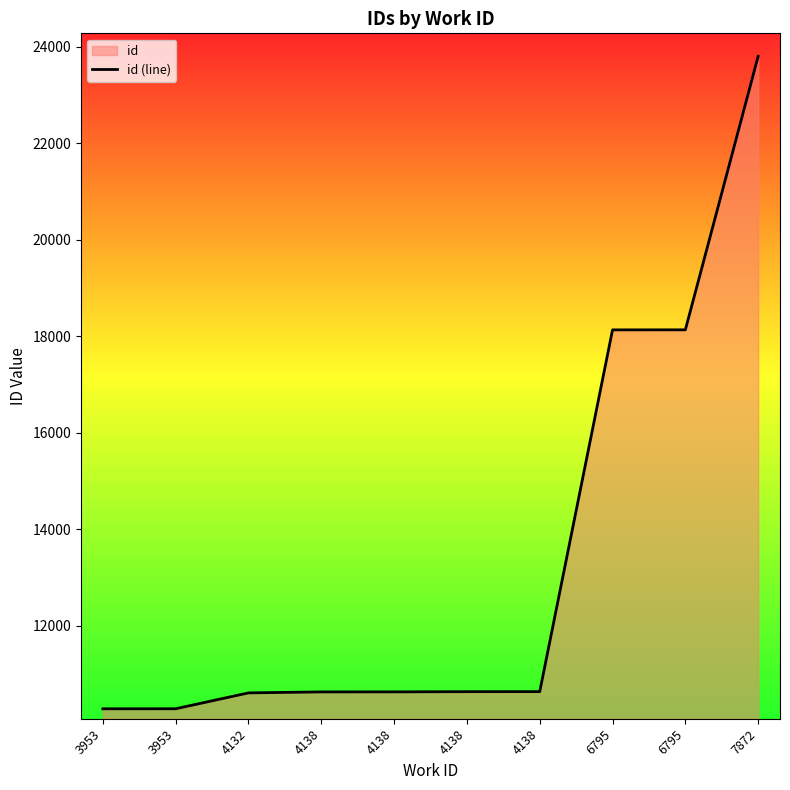

How many data points are less than 10634?

5